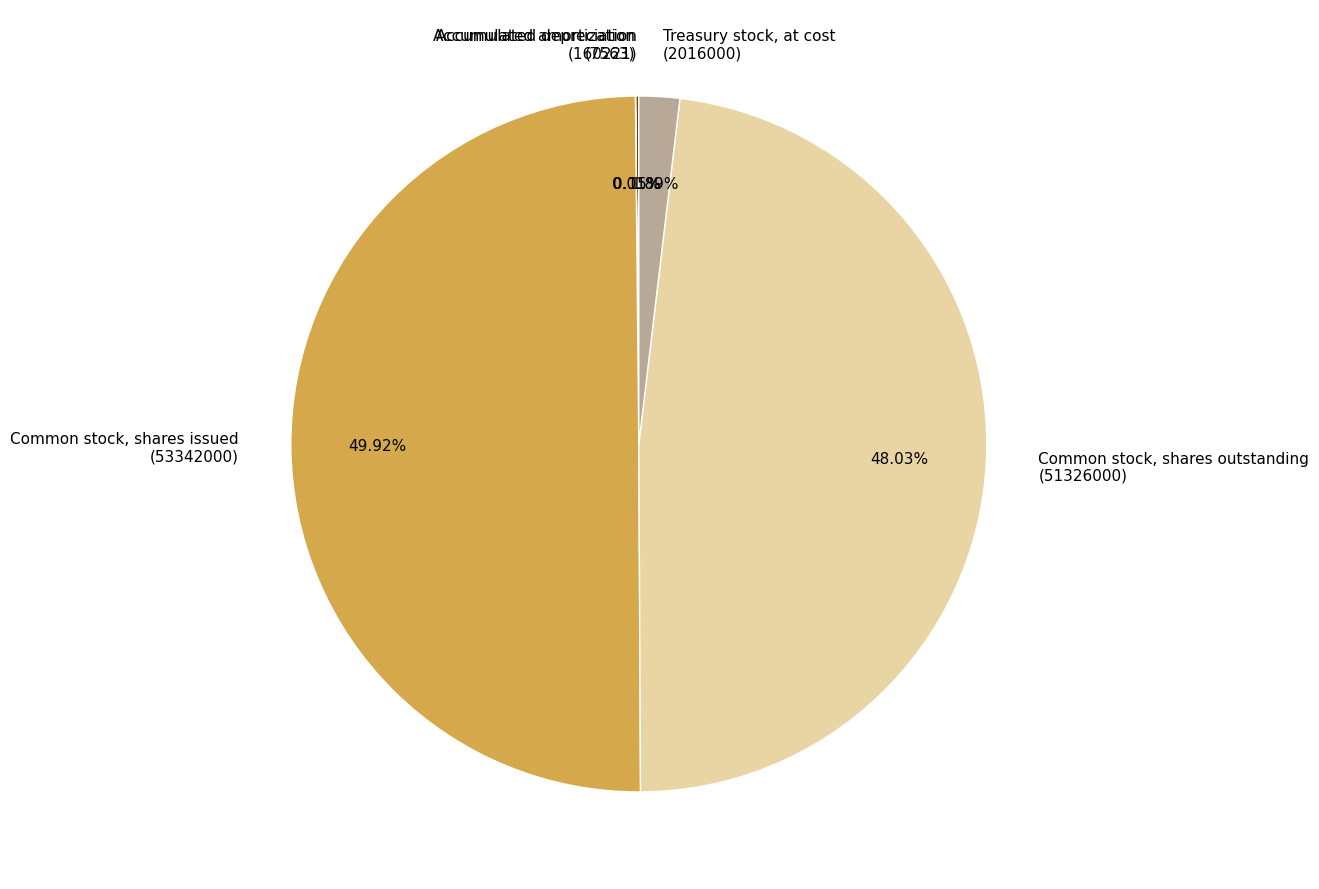

Which has a higher value, Treasury stock, at cost (2016000) or Common stock, shares outstanding (51326000)?

Common stock, shares outstanding (51326000)